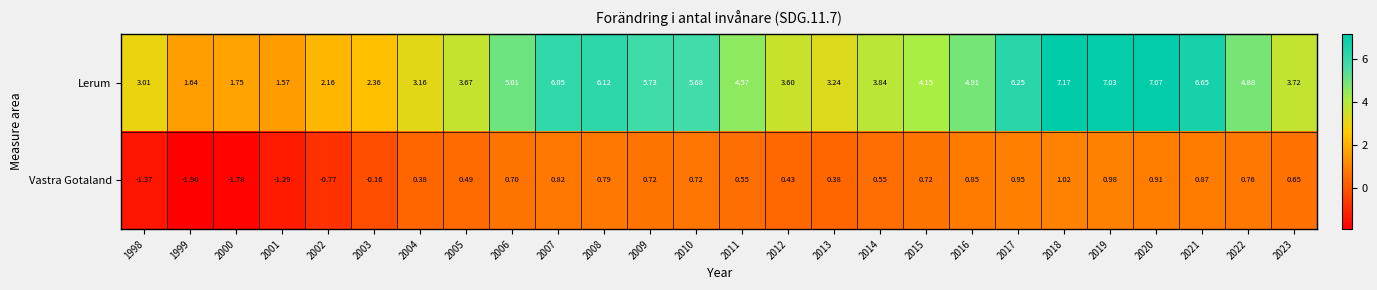

Is the value of Lerum at 2007 greater than the value of Vastra Gotaland at 2023?

Yes